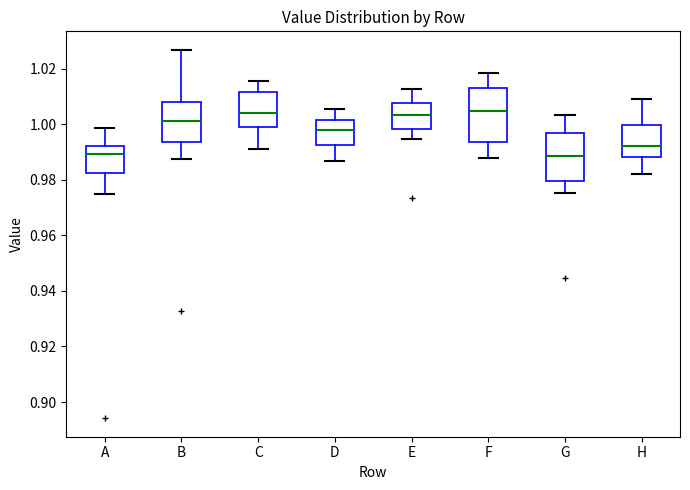

Reading left to right, read every box against the y-axis: the position of its median line, the range the box covers, and the ends of its whiskers. The values are not printed on the chart, so give them approximately, as read against the axis.

A: median 0.990, box 0.982 to 0.992, whiskers 0.974 to 0.998
B: median 1.002, box 0.994 to 1.008, whiskers 0.988 to 1.026
C: median 1.004, box 0.998 to 1.012, whiskers 0.992 to 1.016
D: median 0.998, box 0.992 to 1.002, whiskers 0.986 to 1.006
E: median 1.004, box 0.998 to 1.008, whiskers 0.994 to 1.012
F: median 1.004, box 0.994 to 1.012, whiskers 0.988 to 1.018
G: median 0.988, box 0.980 to 0.996, whiskers 0.976 to 1.004
H: median 0.992, box 0.988 to 1.000, whiskers 0.982 to 1.008